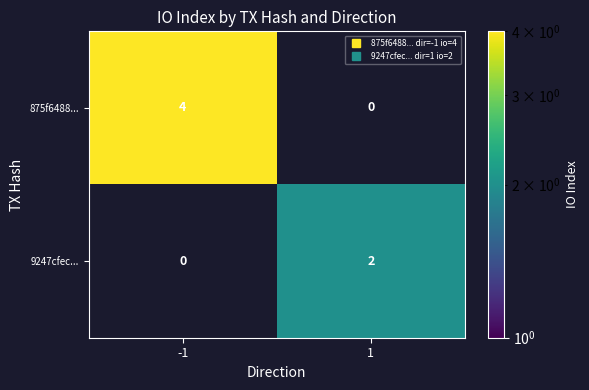

Which series has the largest range (max minus min)?

875f6488...